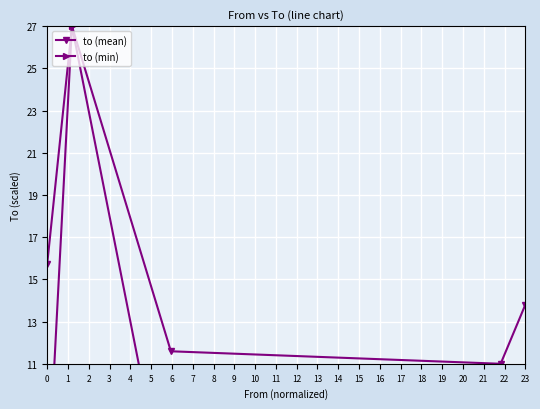

At 0, list the series in order from largest to smallest.

to (mean), to (min)